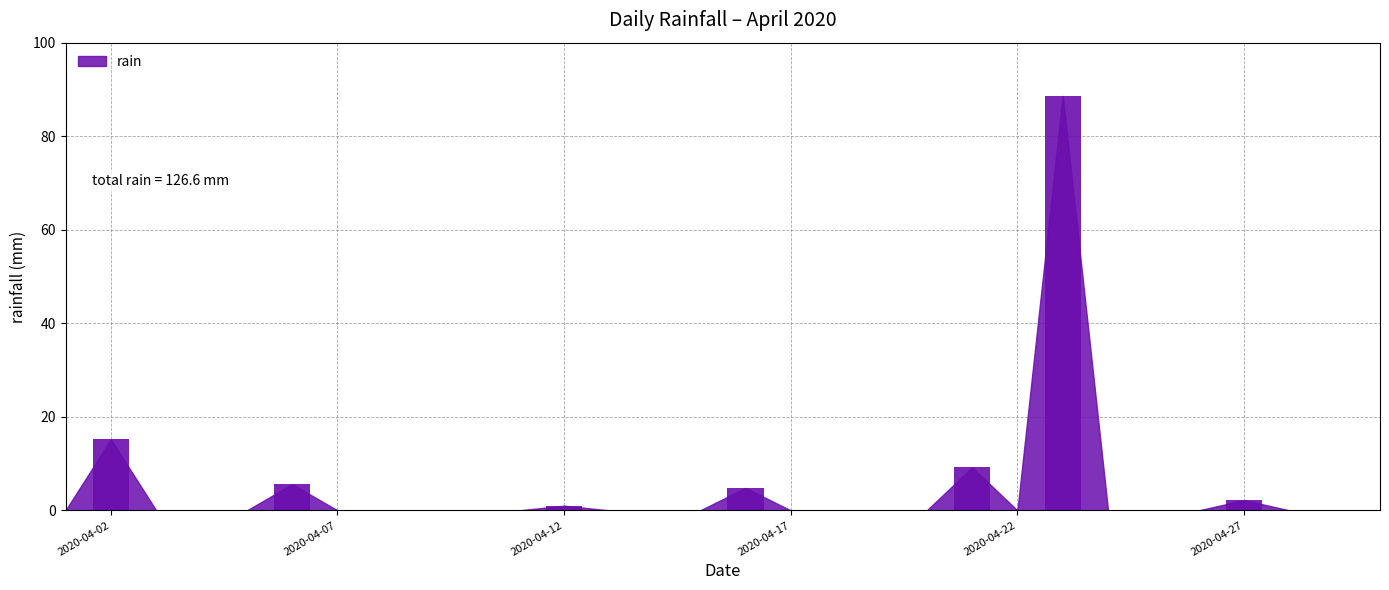

What is the sum of all values?

126.6